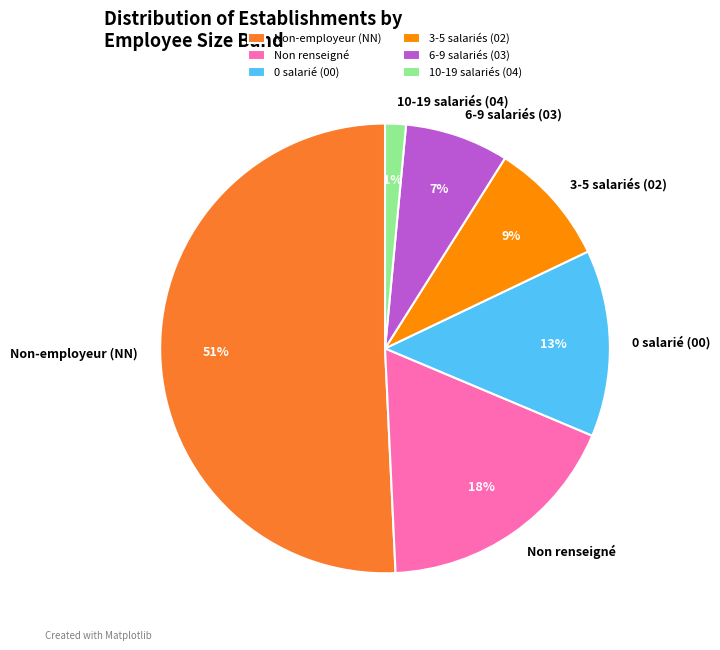

Is there a majority slice in this chart?

Yes